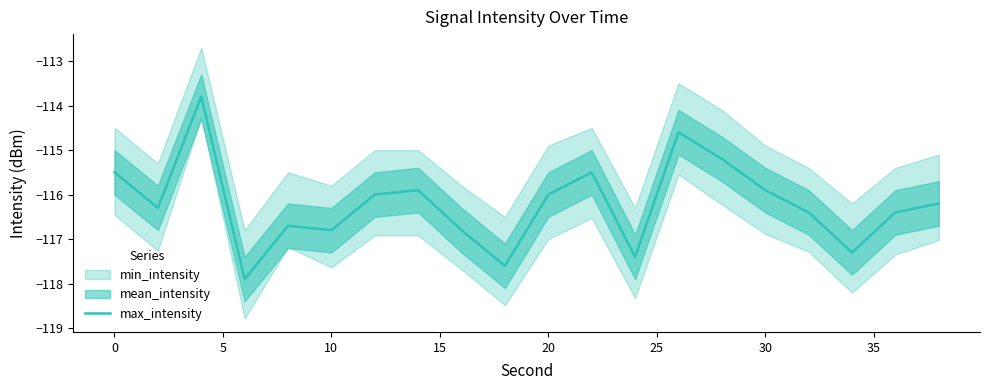

What is the difference between the second highest and minimum values?

3.3